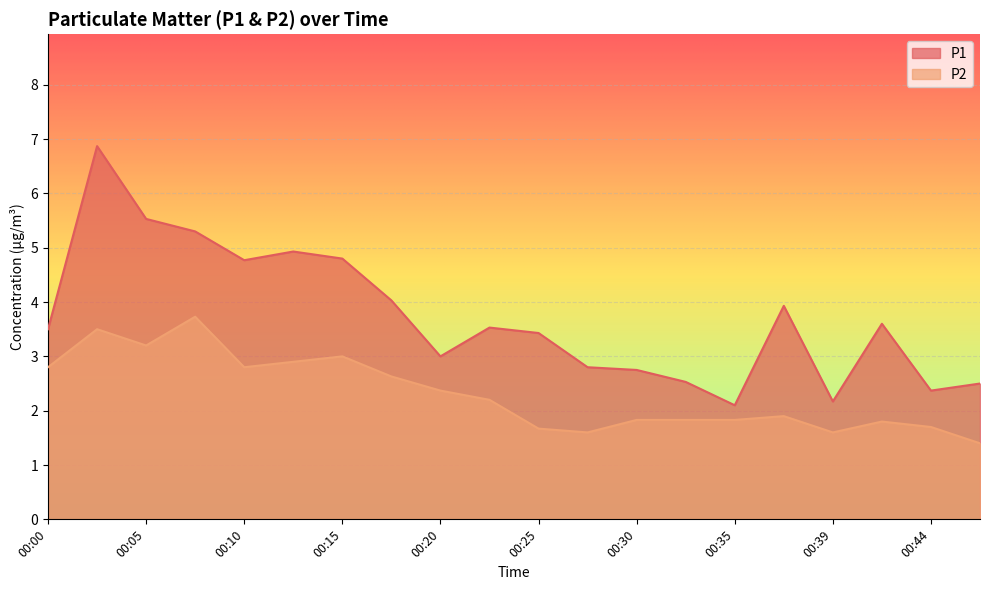

What is the minimum value for P2?

1.4